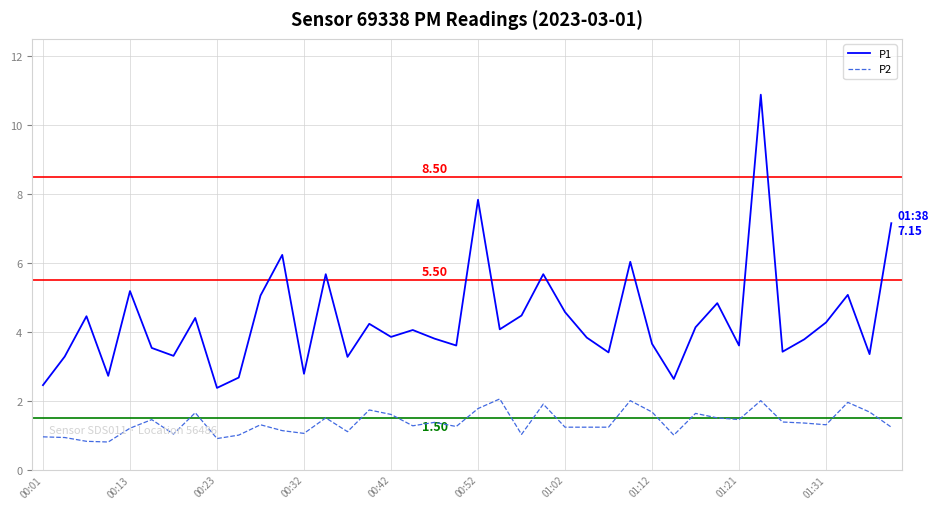

How many categories are shown in the chart?

40